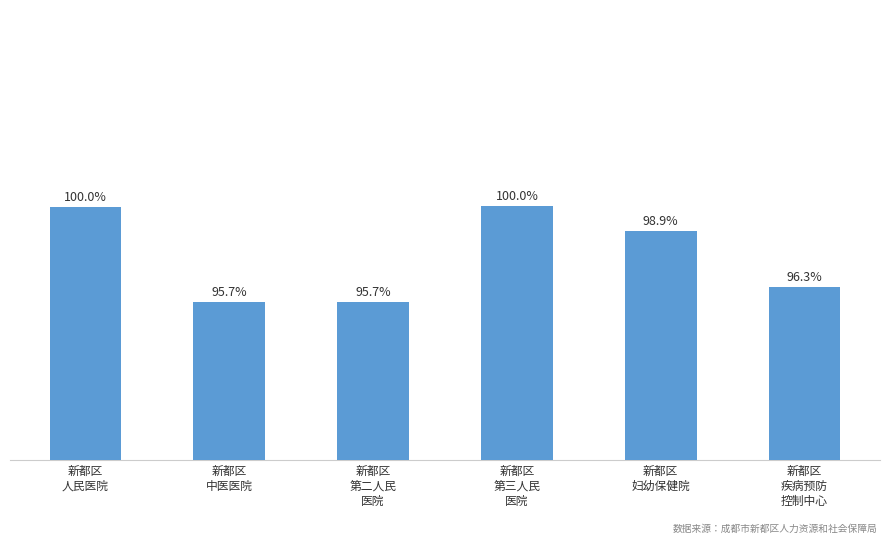

Does the chart contain stacked bars?

No